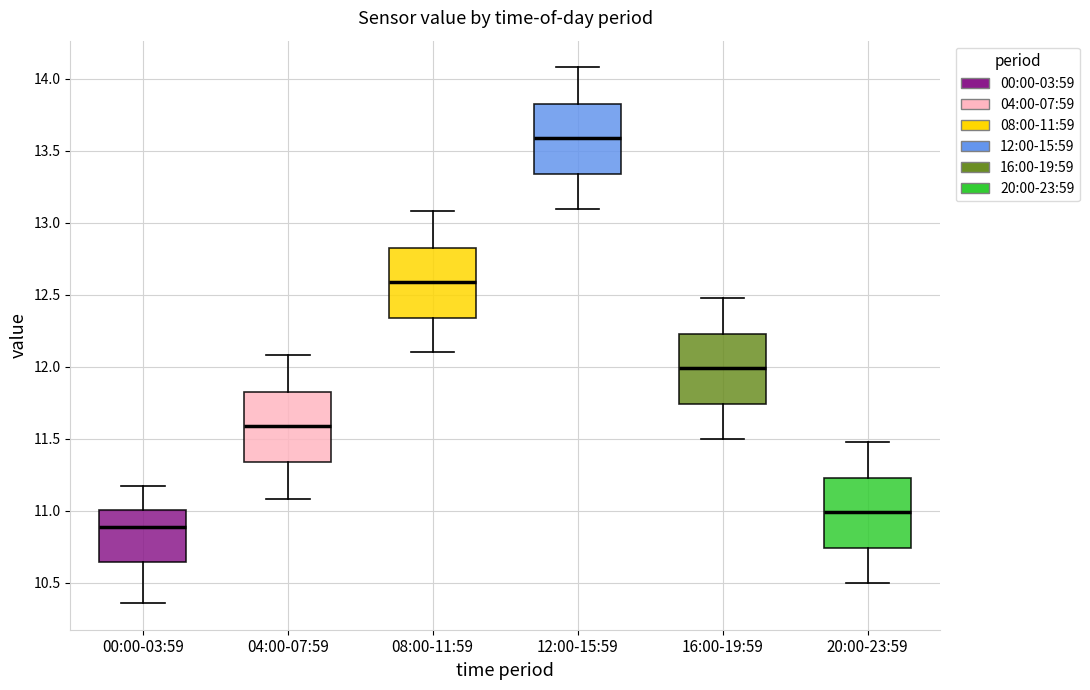

Which box has the highest median line?

12:00-15:59